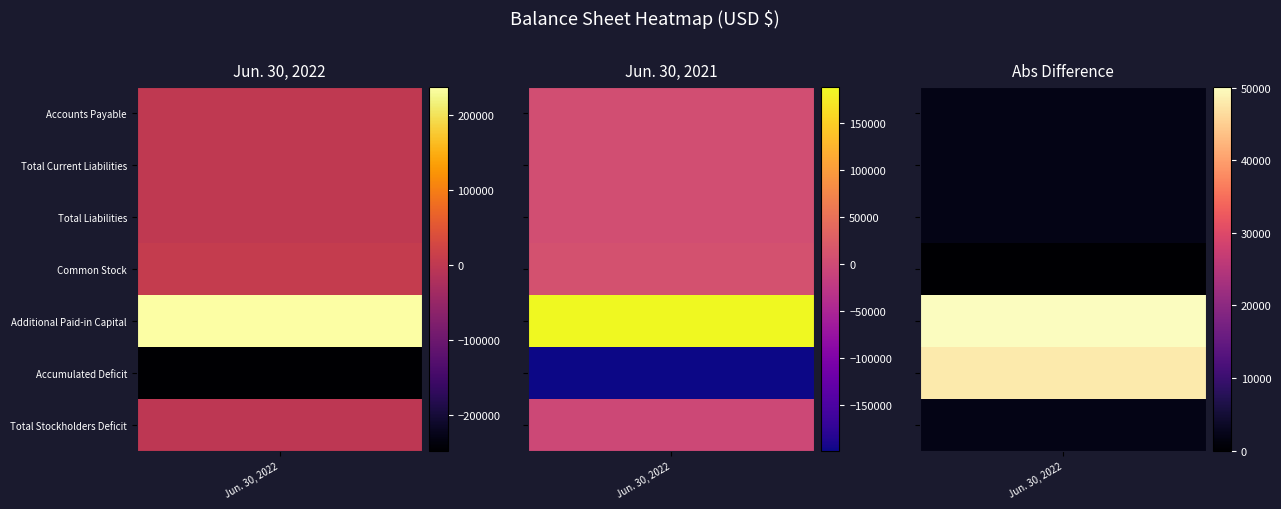

What is the highest value of the Total Stockholders Deficit series?

-1350